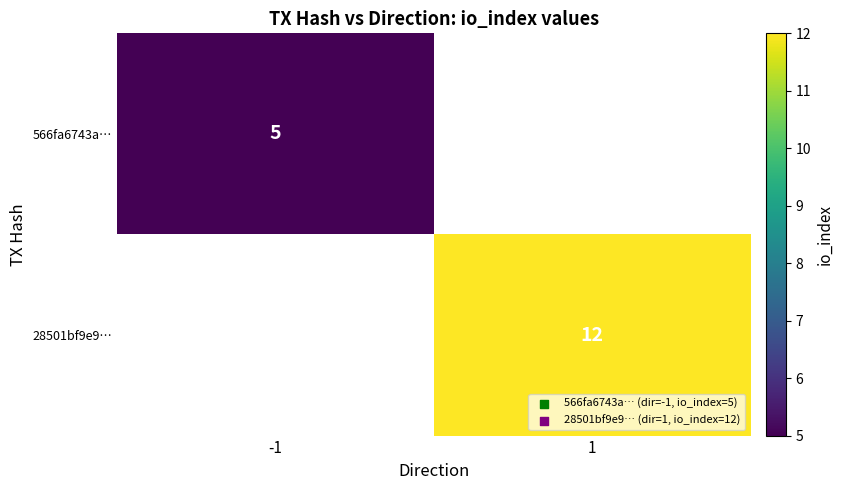

True or false: 566fa6743a… has a value of 7 at -1.

False